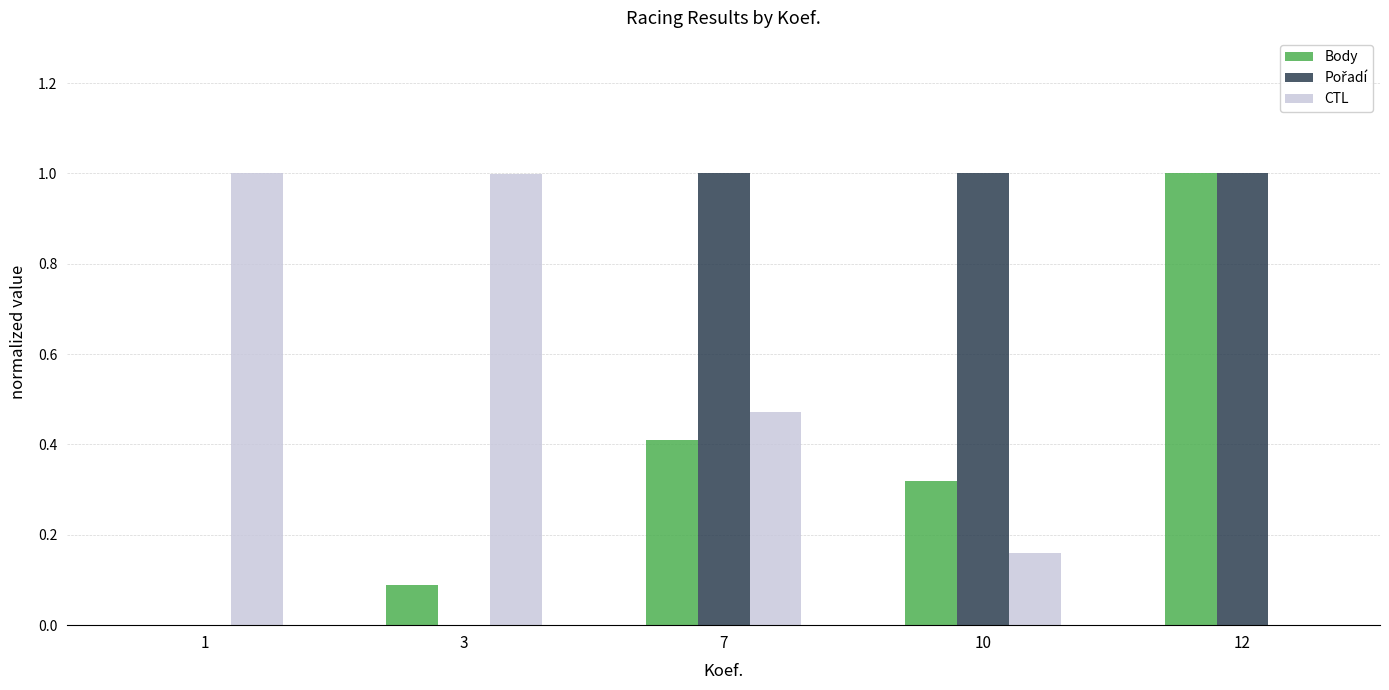

What is the sum of all CTL values?

2.6